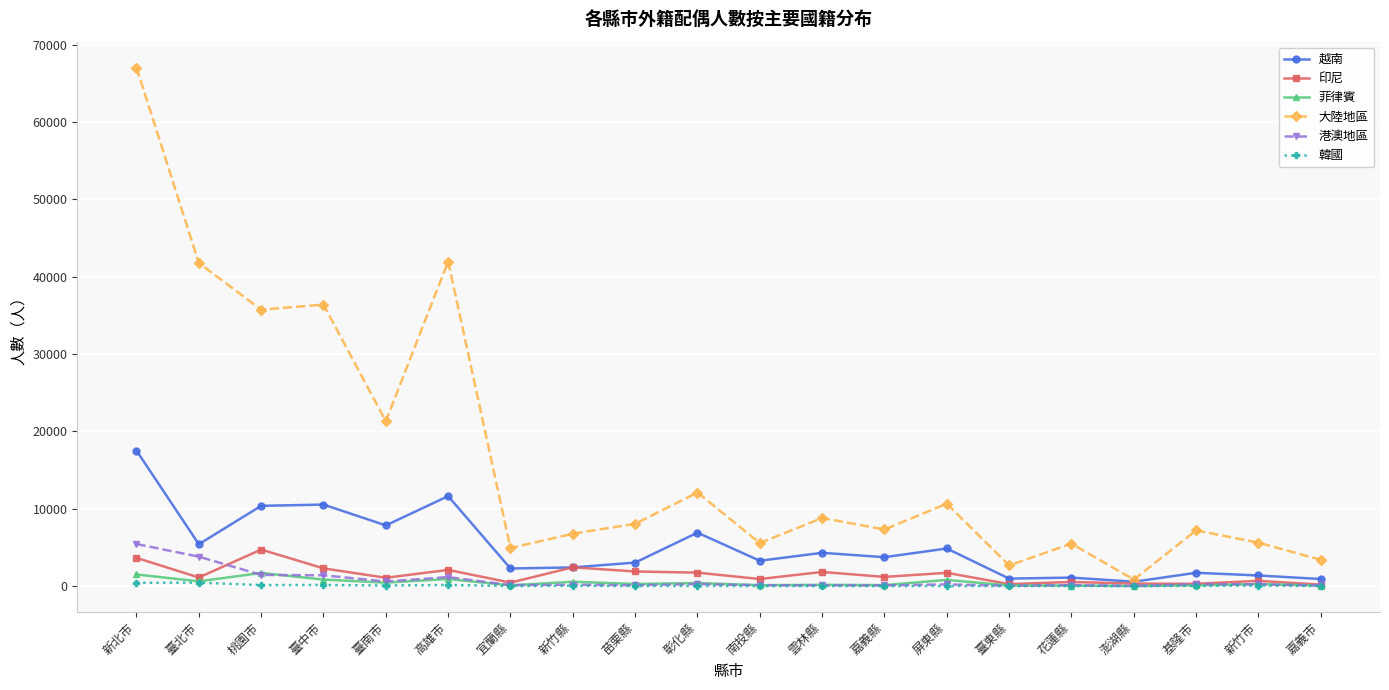

What is the minimum value shown in the chart?

1